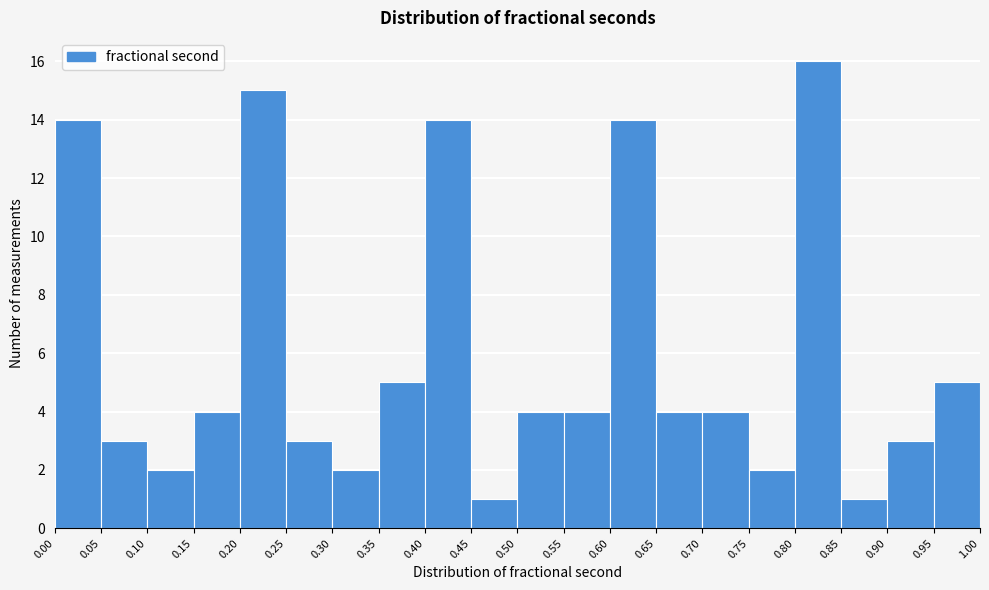

Which range on the x-axis has the tallest bar?

0.80 to 0.85